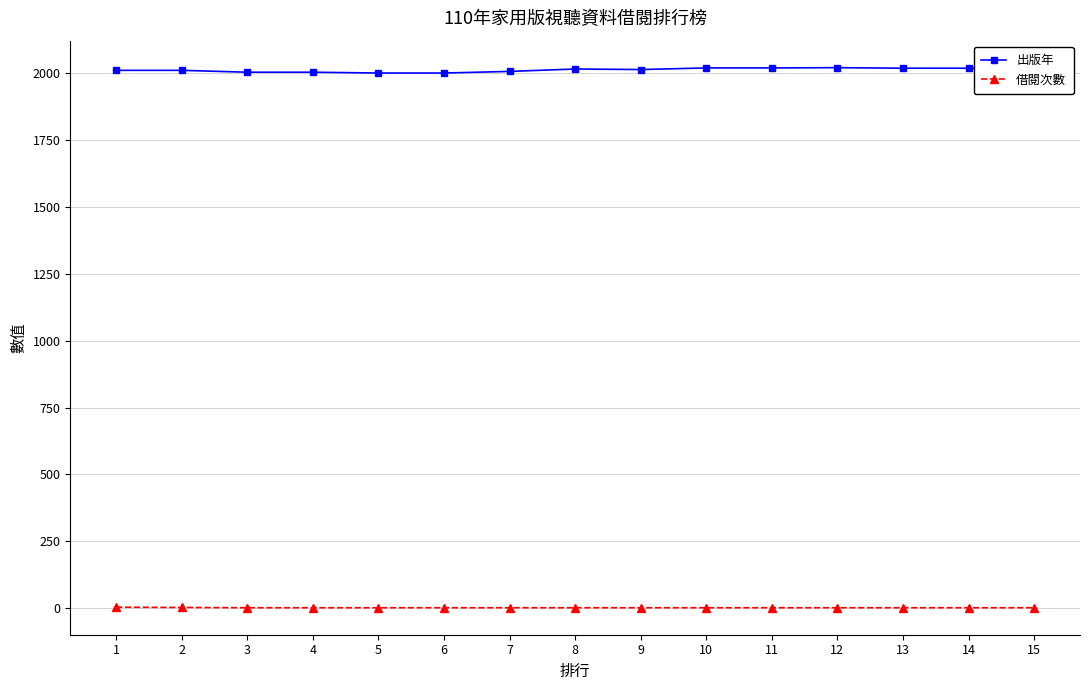

What is the highest value of the 出版年 series?

2020